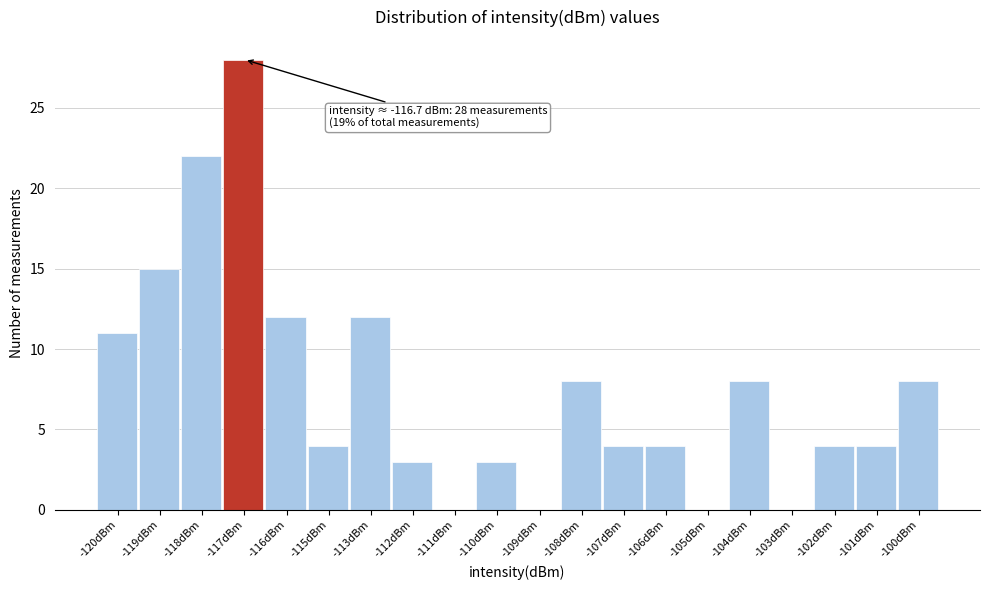

Reading left to right, transcribe all the data shown in this chart.

-120dBm=11	-119dBm=15	-118dBm=22	-117dBm=28	-116dBm=12	-115dBm=4	-113dBm=12	-112dBm=3	-111dBm=0	-110dBm=3	-109dBm=0	-108dBm=8	-107dBm=4	-106dBm=4	-105dBm=0	-104dBm=8	-103dBm=0	-102dBm=4	-101dBm=4	-100dBm=8